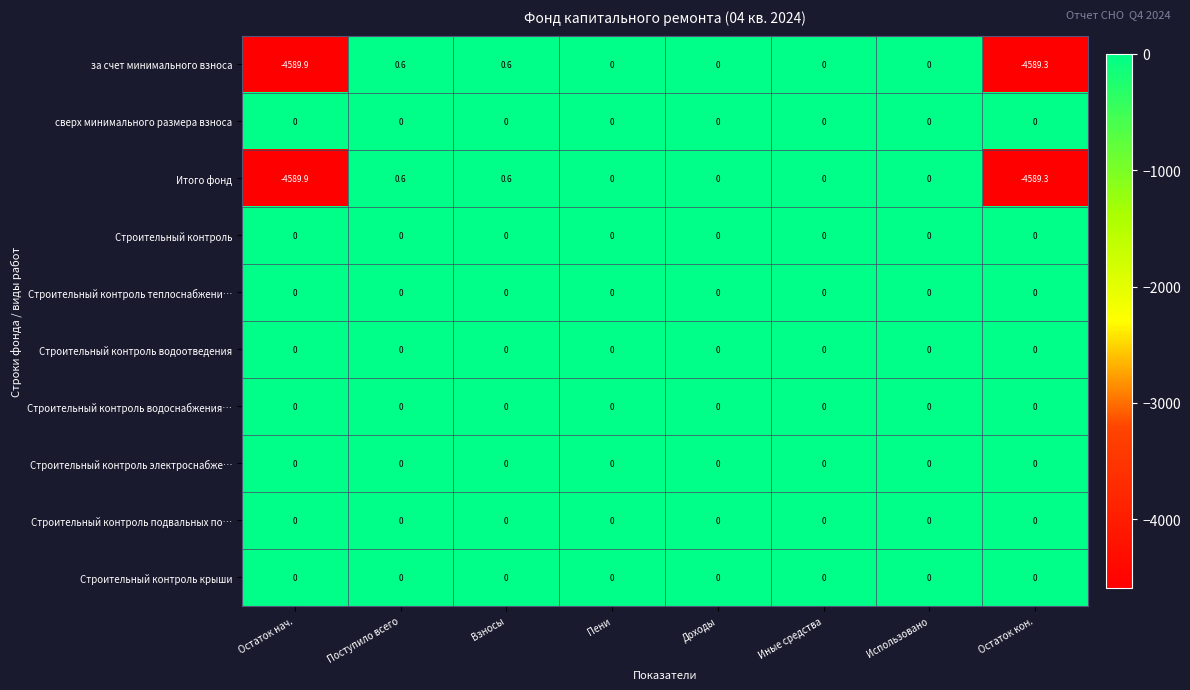

Which category has the lowest value across all series?

Остаток нач.